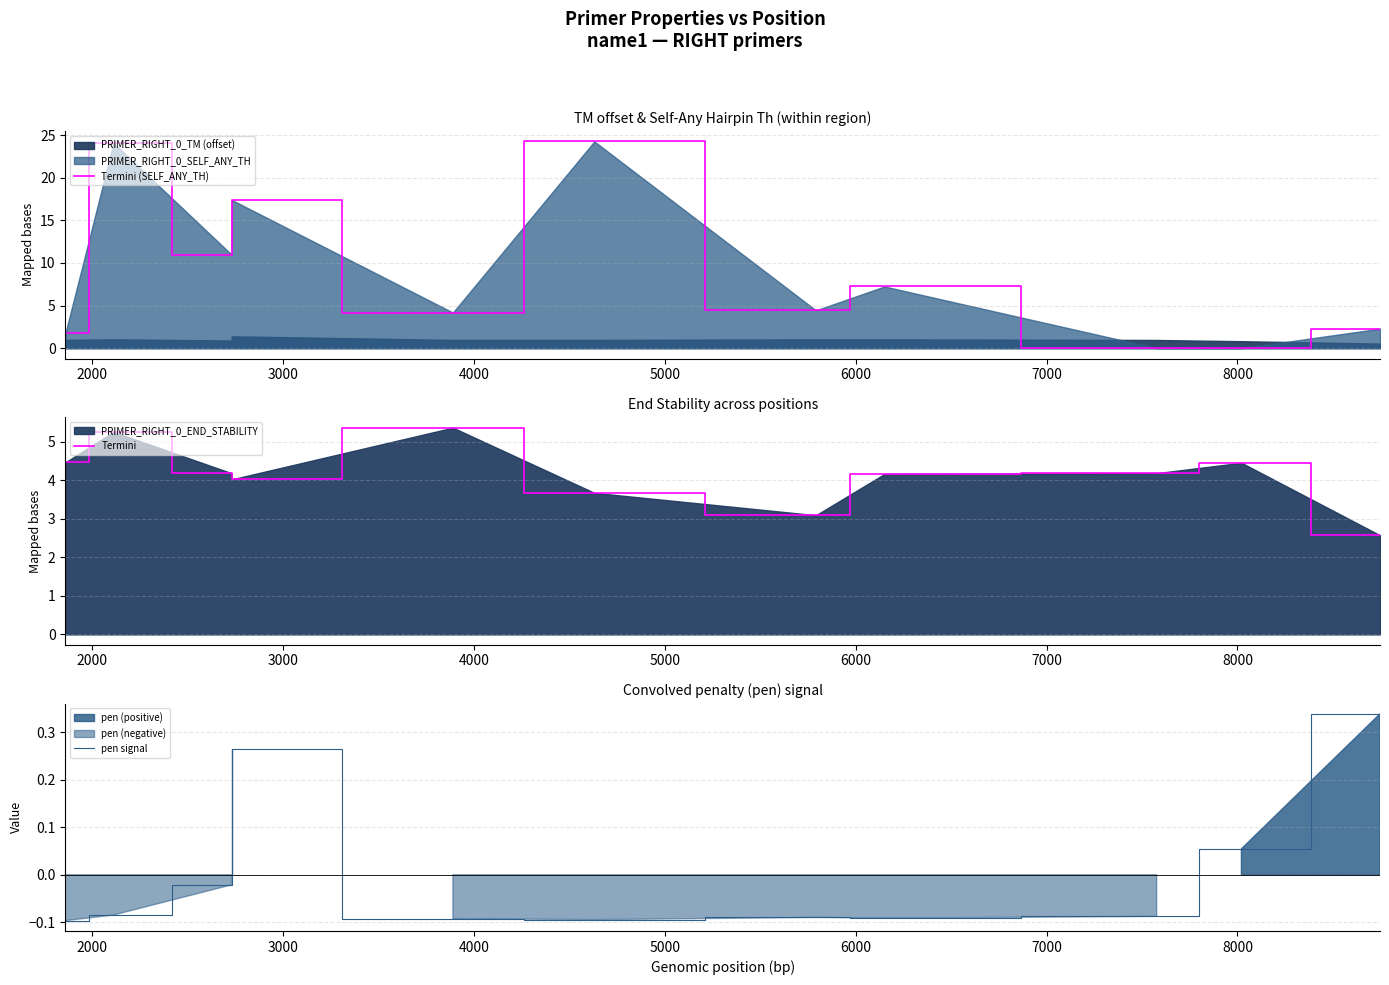

How many distinct data groups are displayed?

3